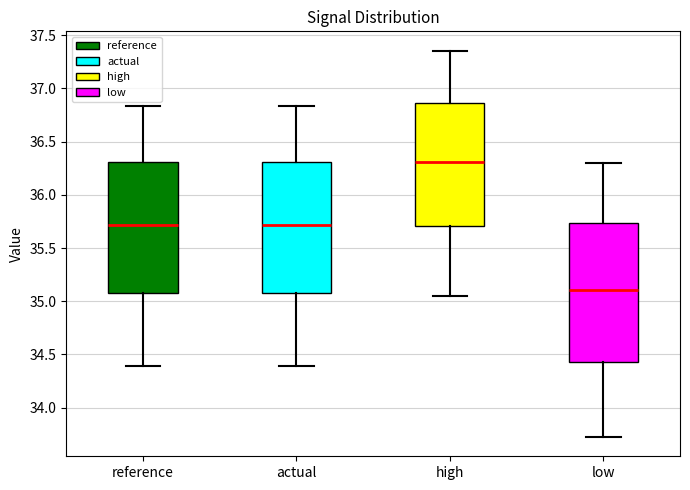

Which box is the tallest, from its lower edge to its upper edge?

low